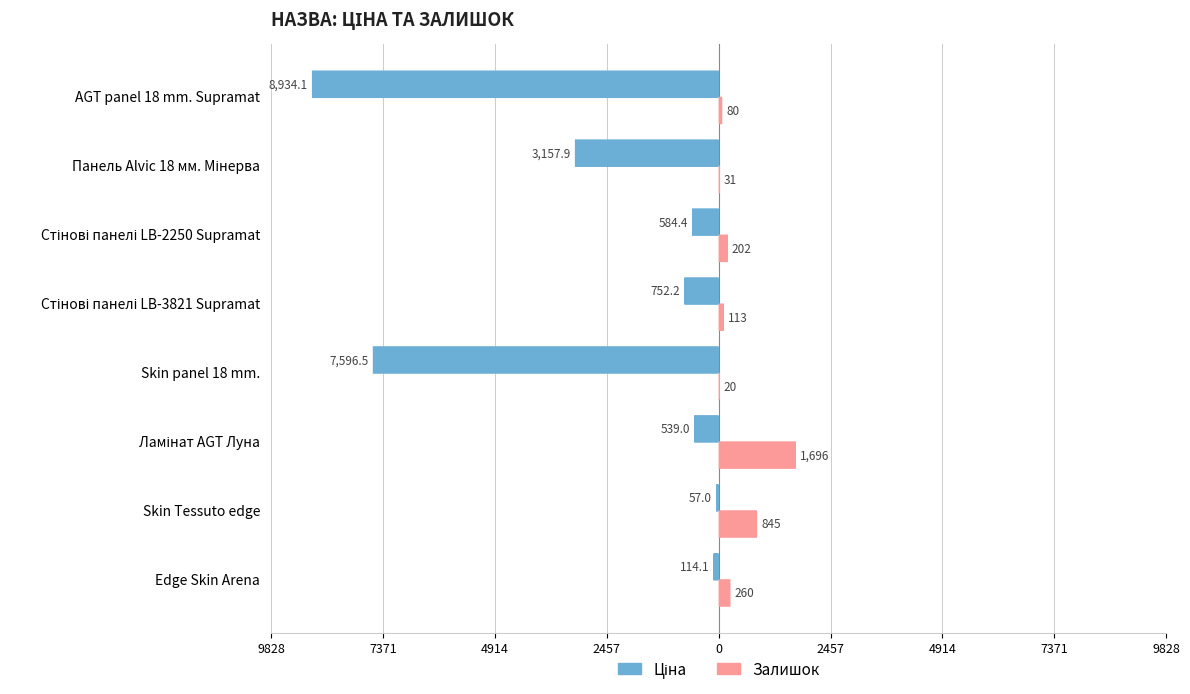

What is the value of the Залишок bar at the 5th from the left?

113.0